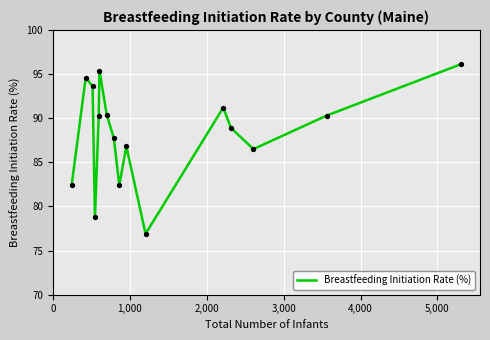

What is the greatest value displayed?

96.1